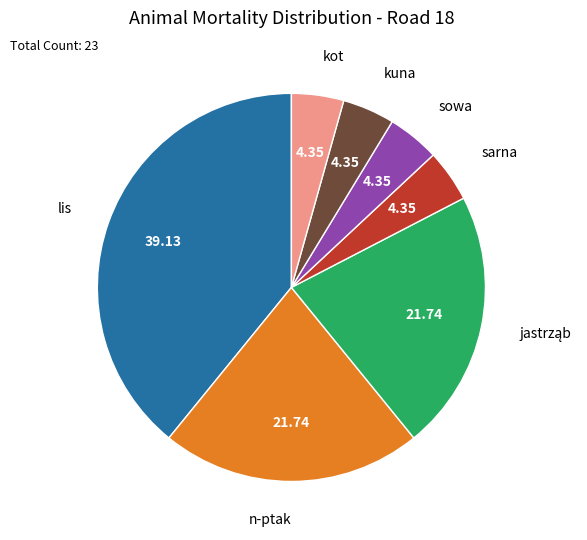

How many slices are in this pie chart?

7